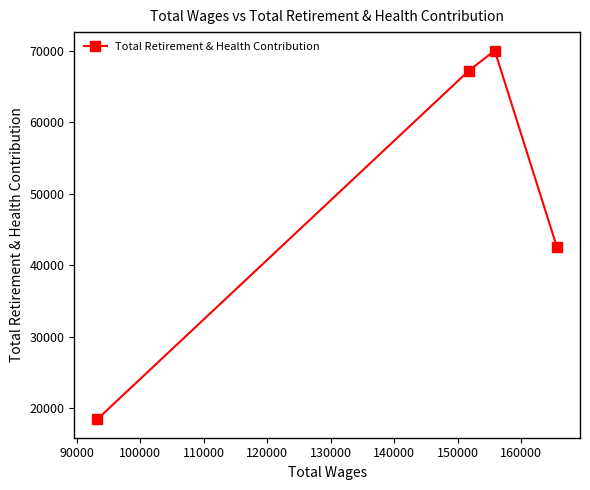

How many values are below 67180?

2